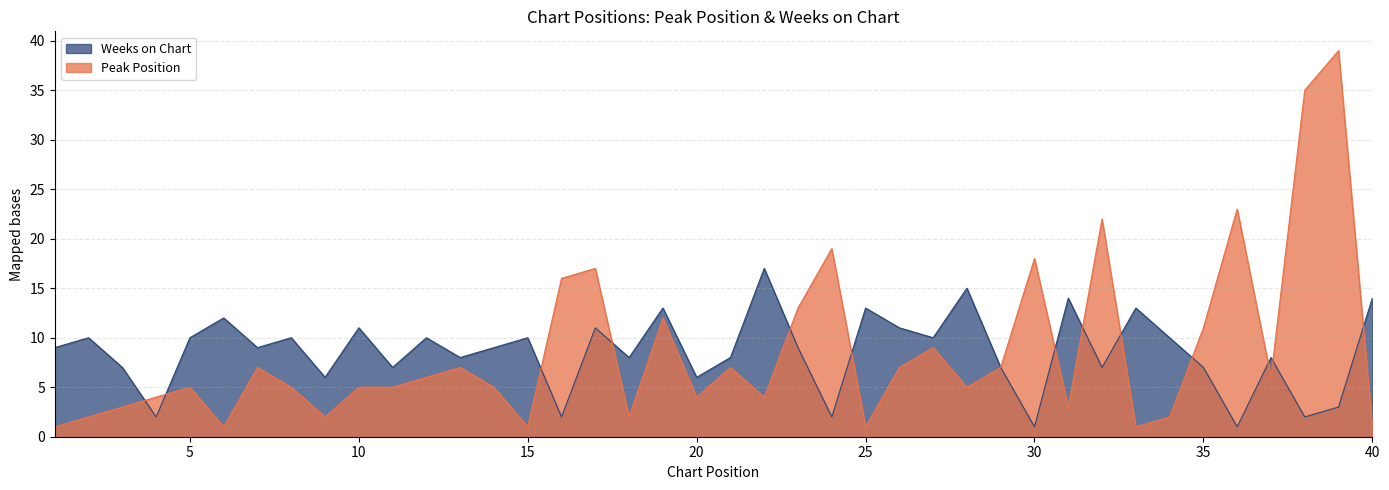

What is the smallest value displayed?

1